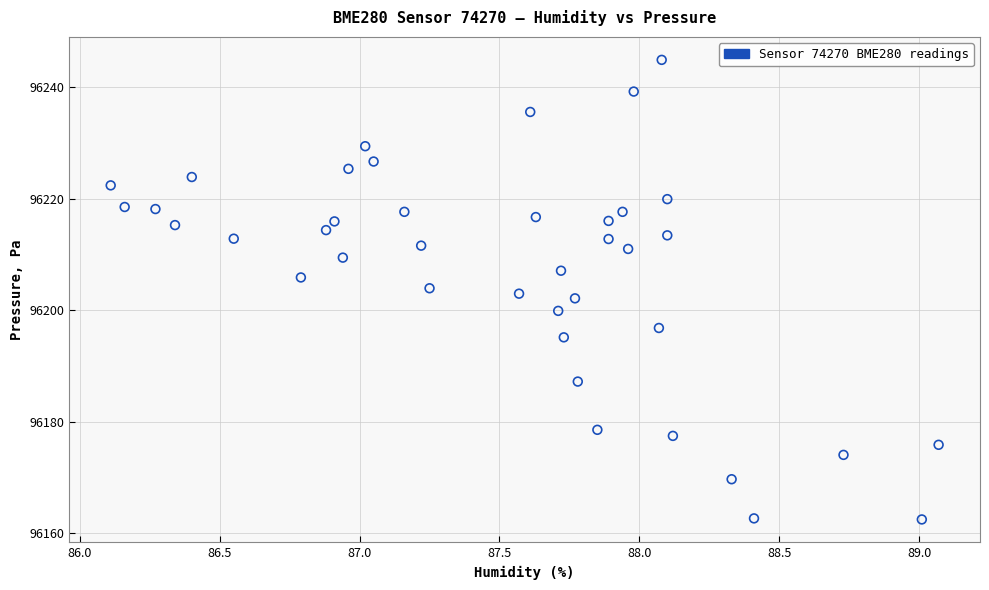

What is the range of X values (max minus min)?

3.0